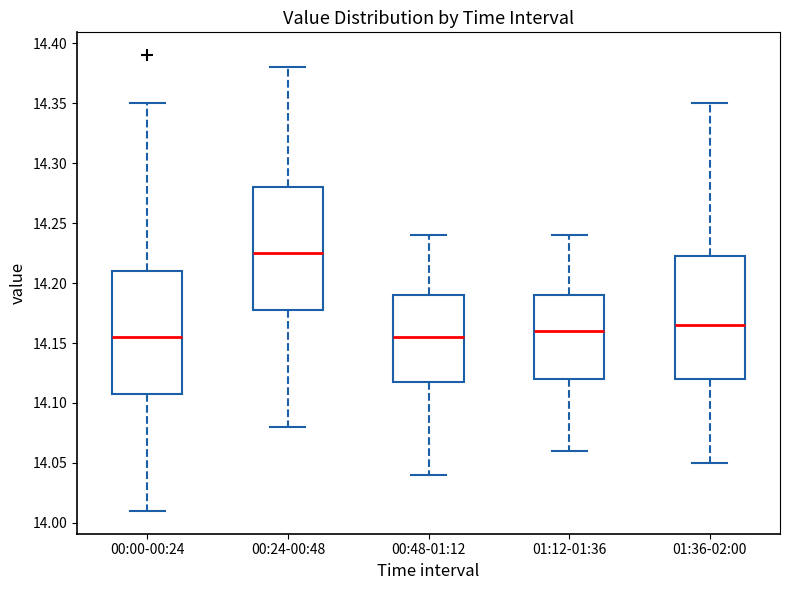

Where does the lower whisker of the box for 00:00-00:24 end on the y-axis? The values are not printed on the chart, so give them approximately, as read against the axis.

14.010